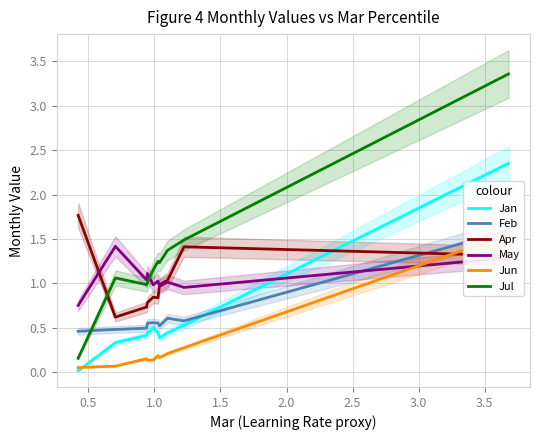

How many times do Apr and Jan cross each other?

1